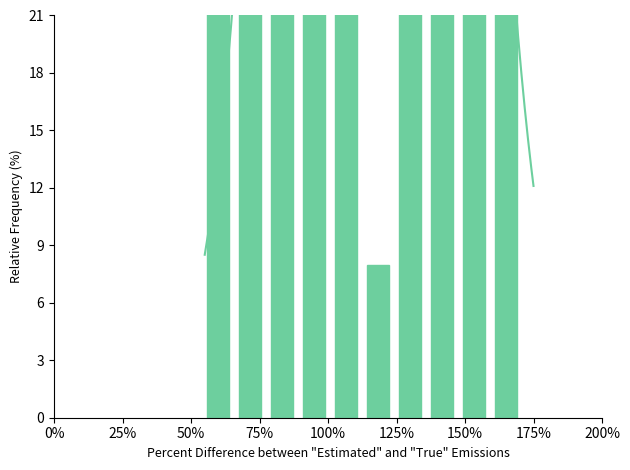

What is the value of the 7th bar from the left?

70.6